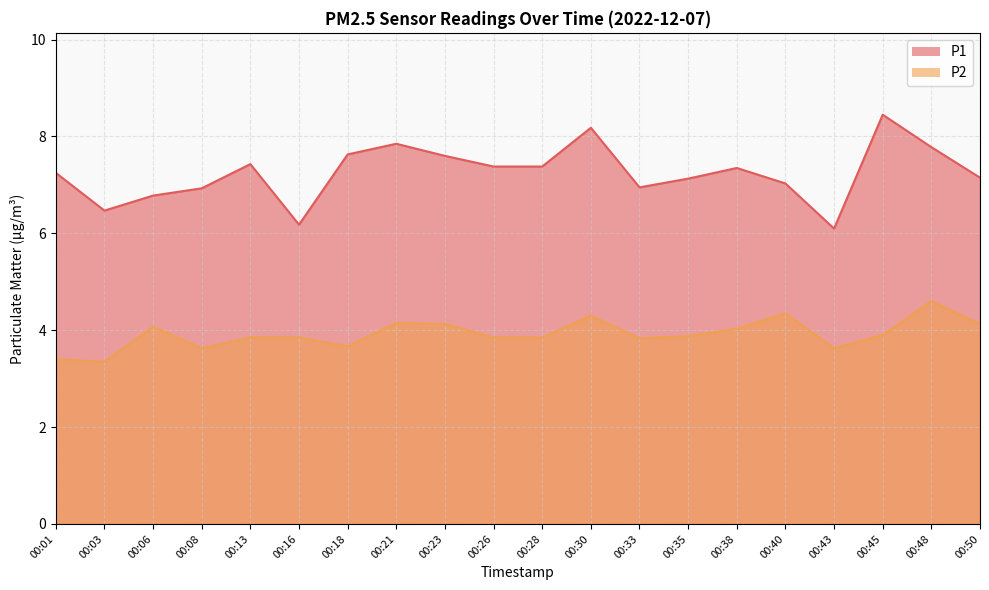

At how many categories does at least one series exceed 7?

14